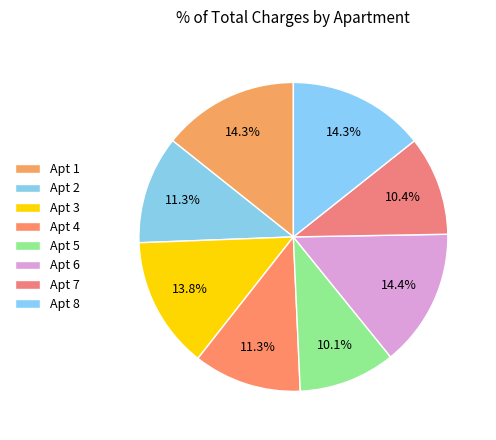

Rank the categories by value from highest to lowest.

6, 8, 1, 3, 2, 4, 7, 5